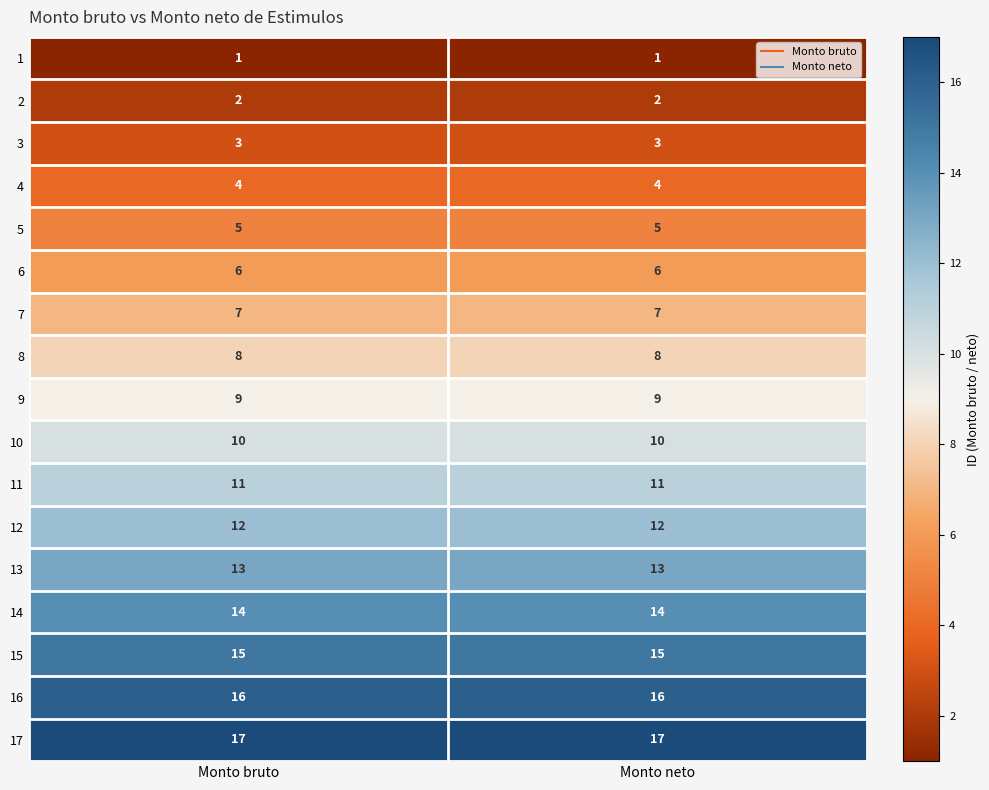

What is the greatest value displayed?

17